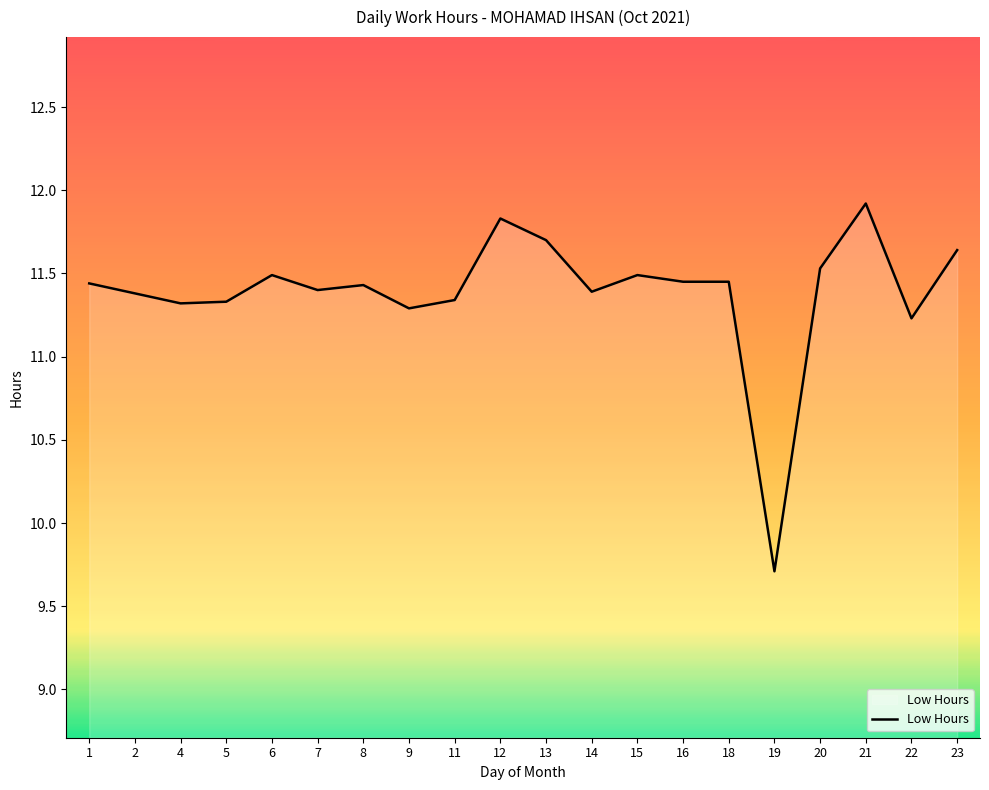

What is the greatest value displayed?

11.9